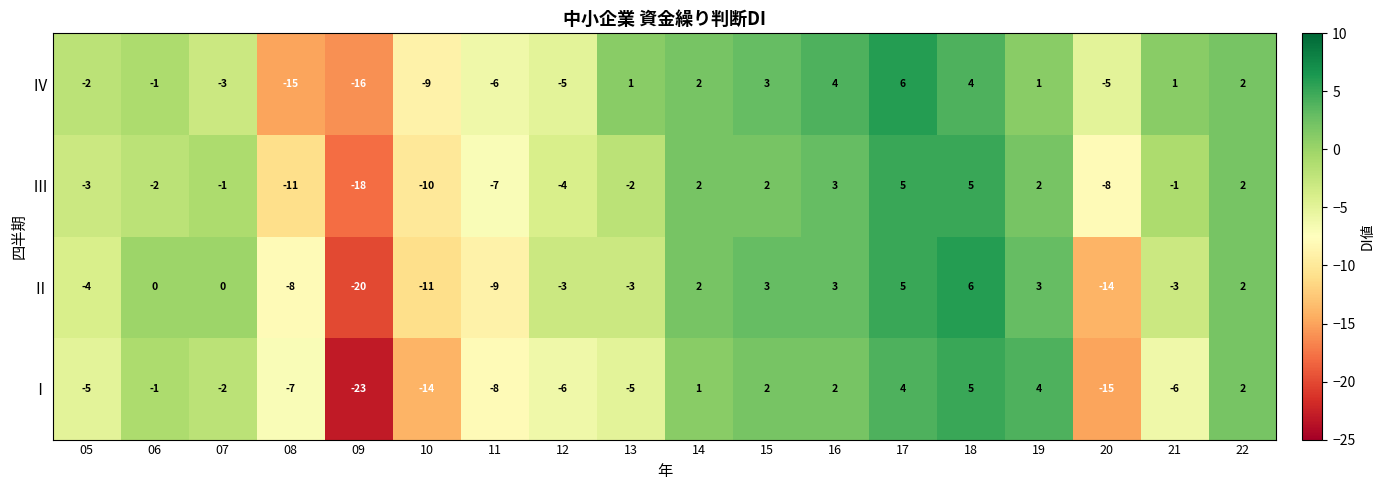

At 13, list the series in order from smallest to largest.

Ⅰ, Ⅱ, Ⅲ, Ⅳ